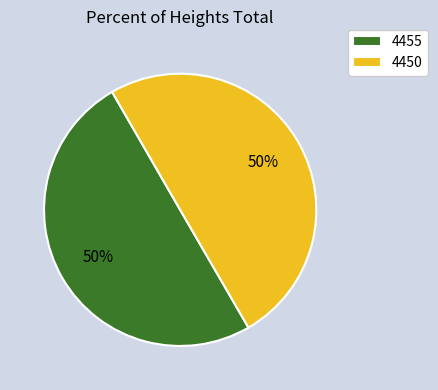

Combined, do 4450 and 4455 account for over 50%?

Yes